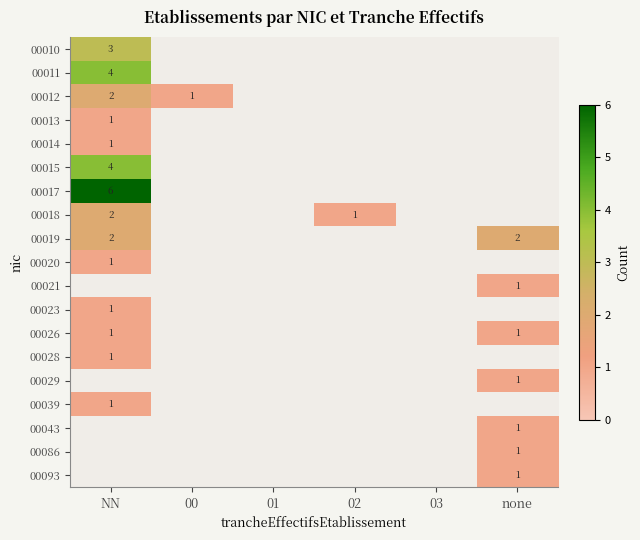

The value of 00020 at NN is 1. True or false?

True